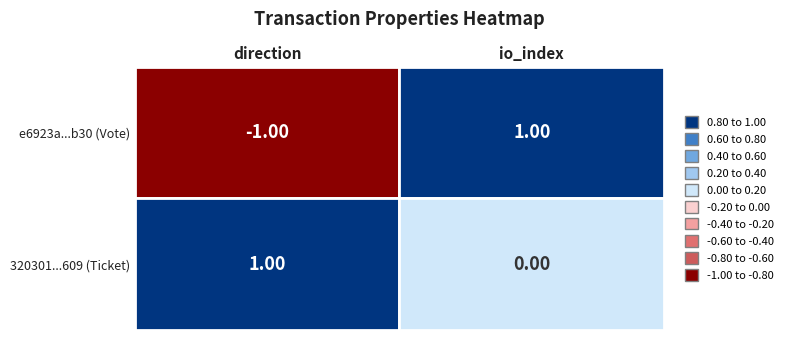

Reading left to right, transcribe all the data shown in this chart.

e6923a34748b5ee0a703337d3d4b13c4a028b30: -1	1
320301c417fb84d36dbf766bc793b2bb2980609: 1	0